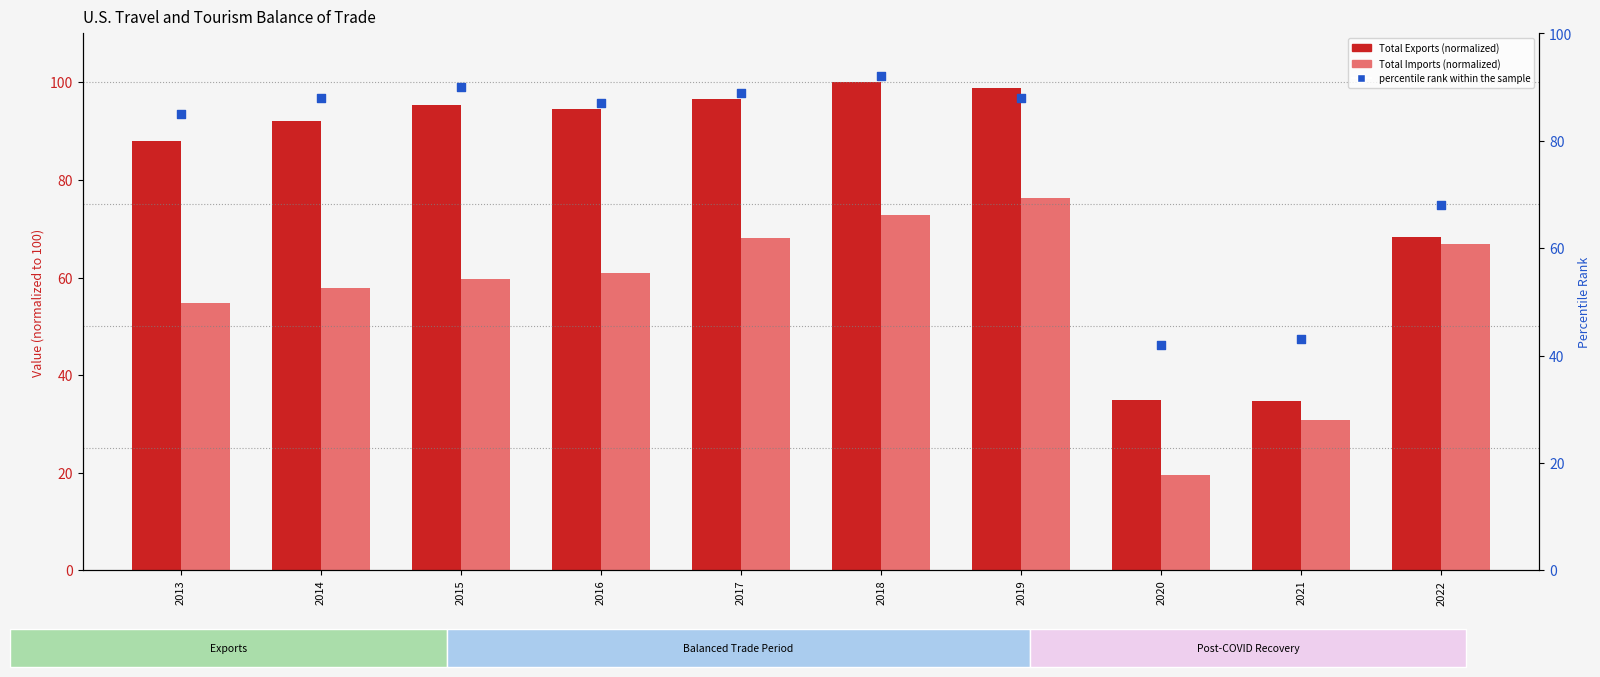

Which series contains the lowest Y value?

Total Imports (normalized)